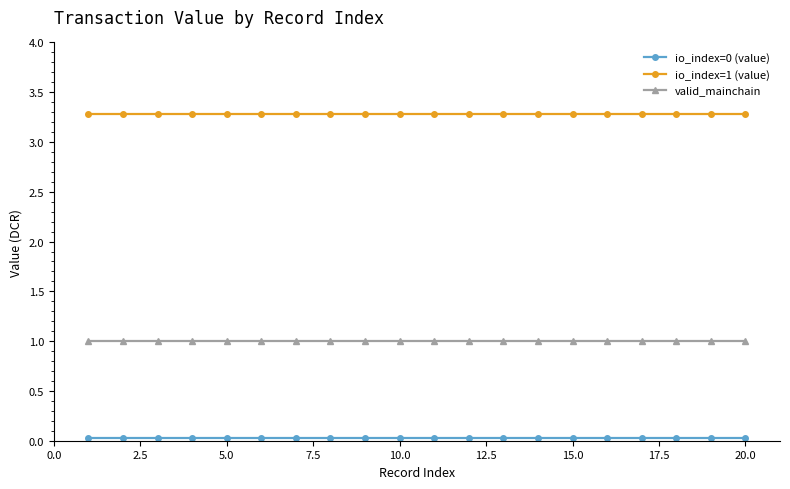

What is the average value of the valid_mainchain series?

1.0